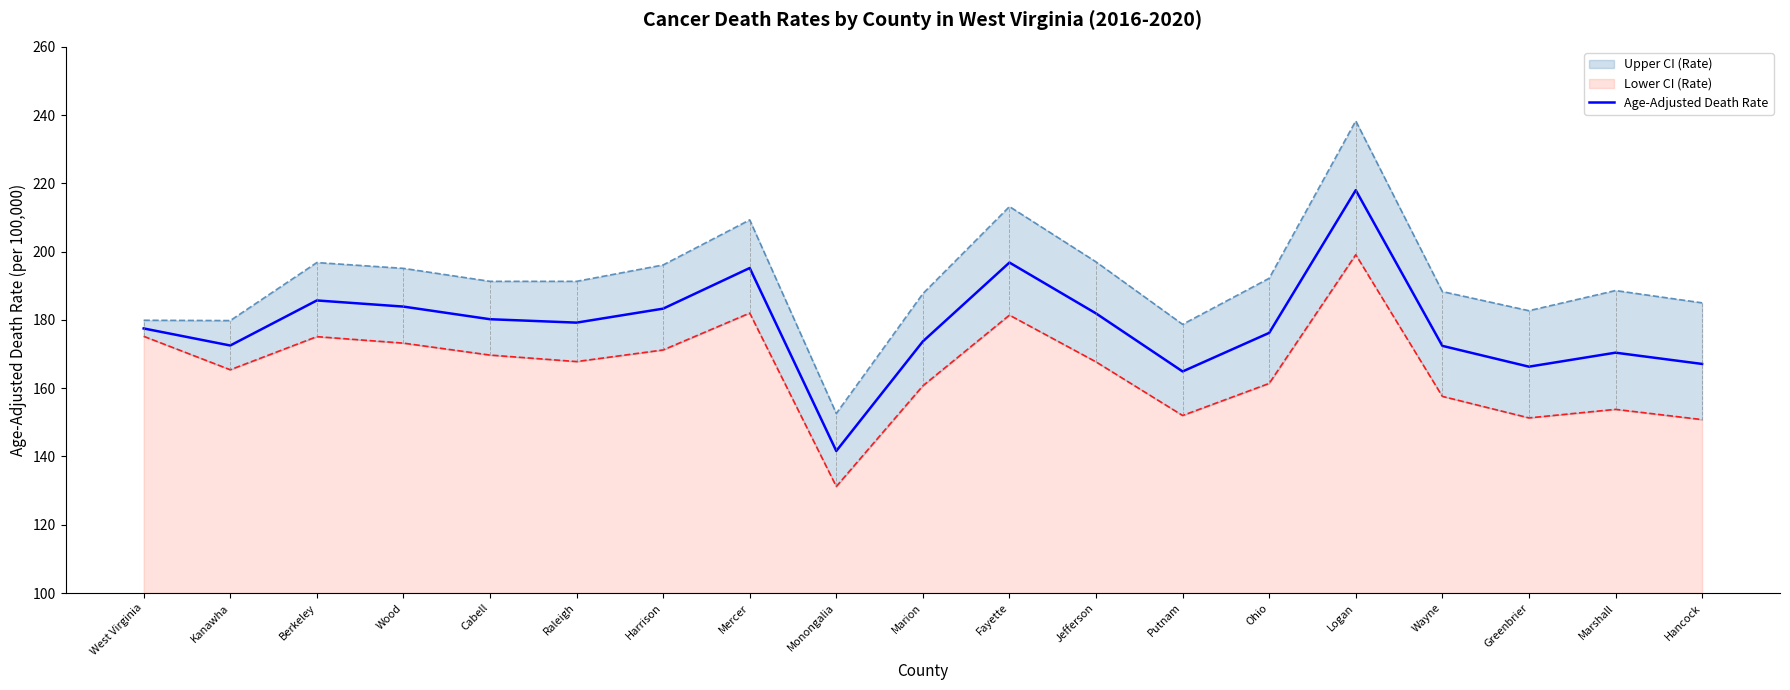

How many points are lower than both their immediate neighbors (excluding endpoints)?

5